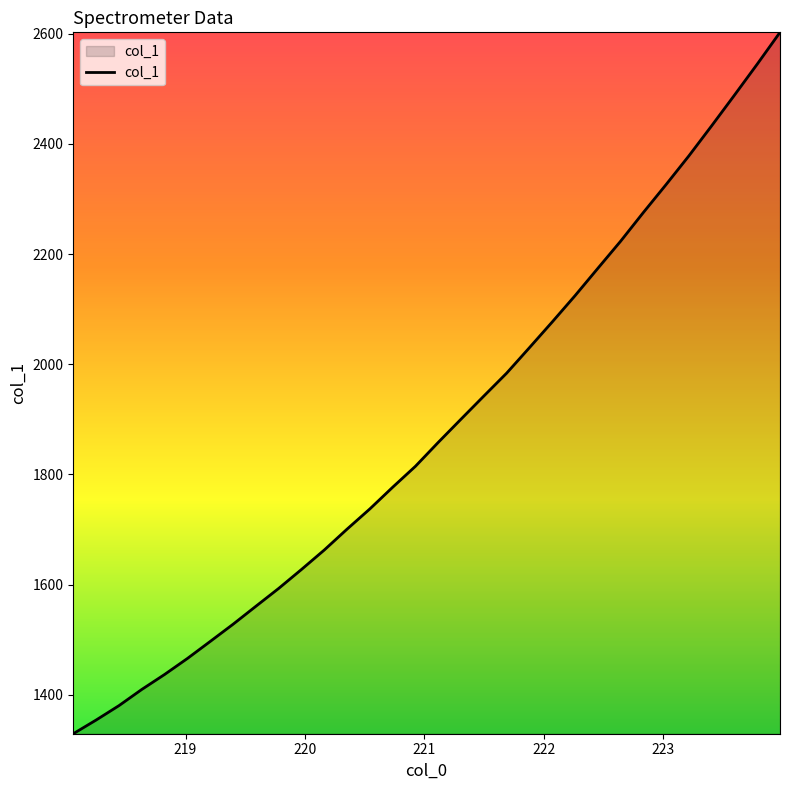

What is the greatest value displayed?

2602.7